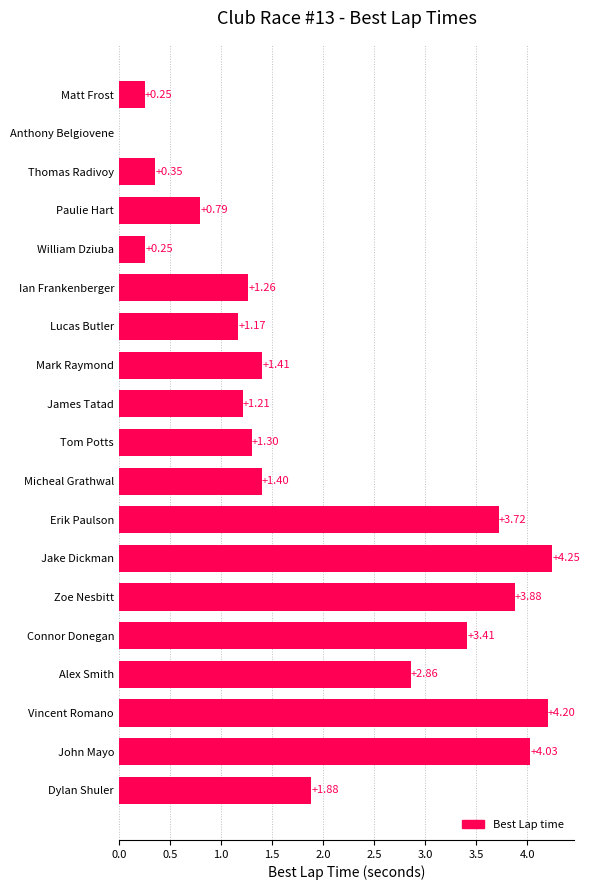

At which category does the chart reach its peak across all series?

Jake Dickman